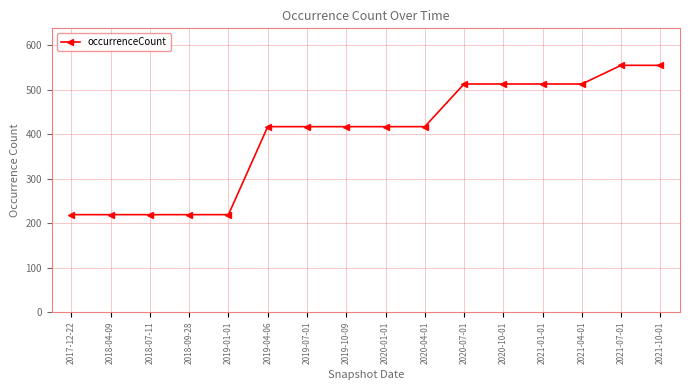

What is the sum of all values?

6342